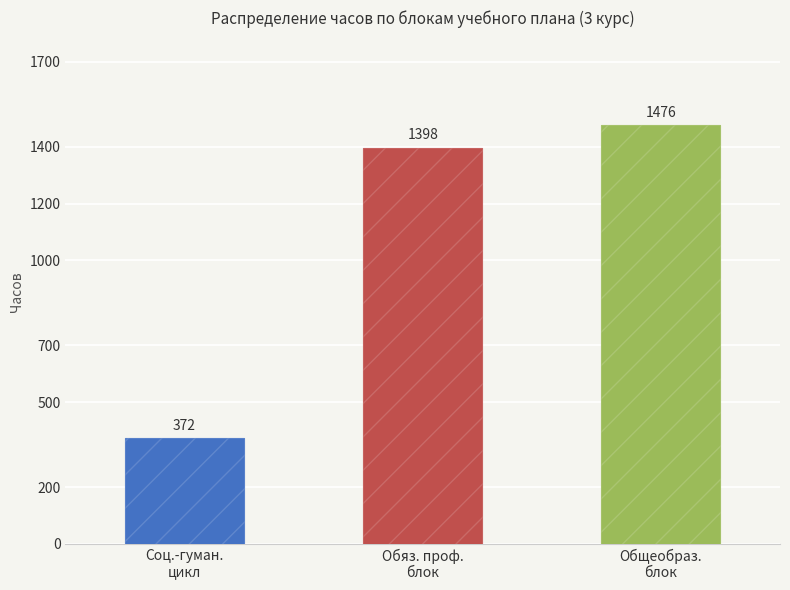

Are the bars horizontal?

No